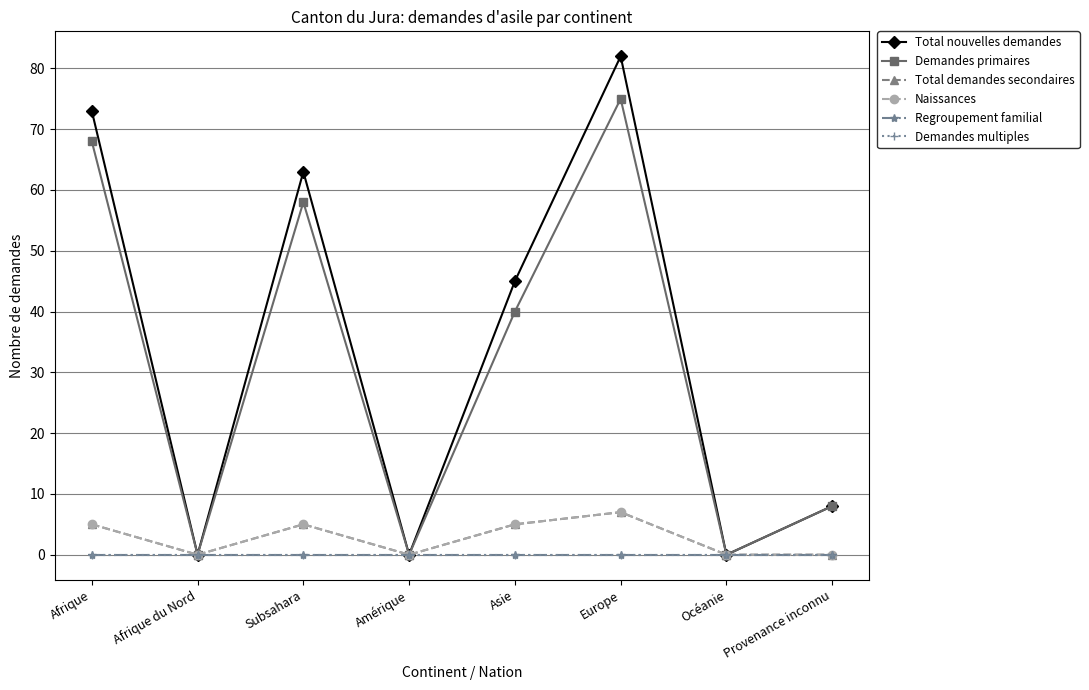

Between Afrique du Nord and Amérique, which series saw the biggest shift?

Total nouvelles demandes